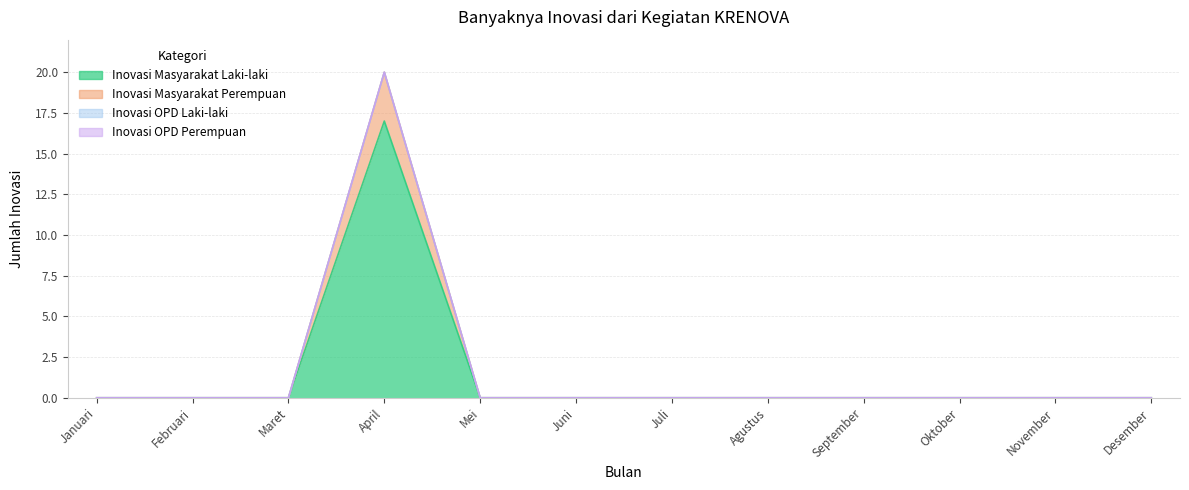

Is it true that Inovasi Masyarakat Perempuan equals 0 at Oktober?

True